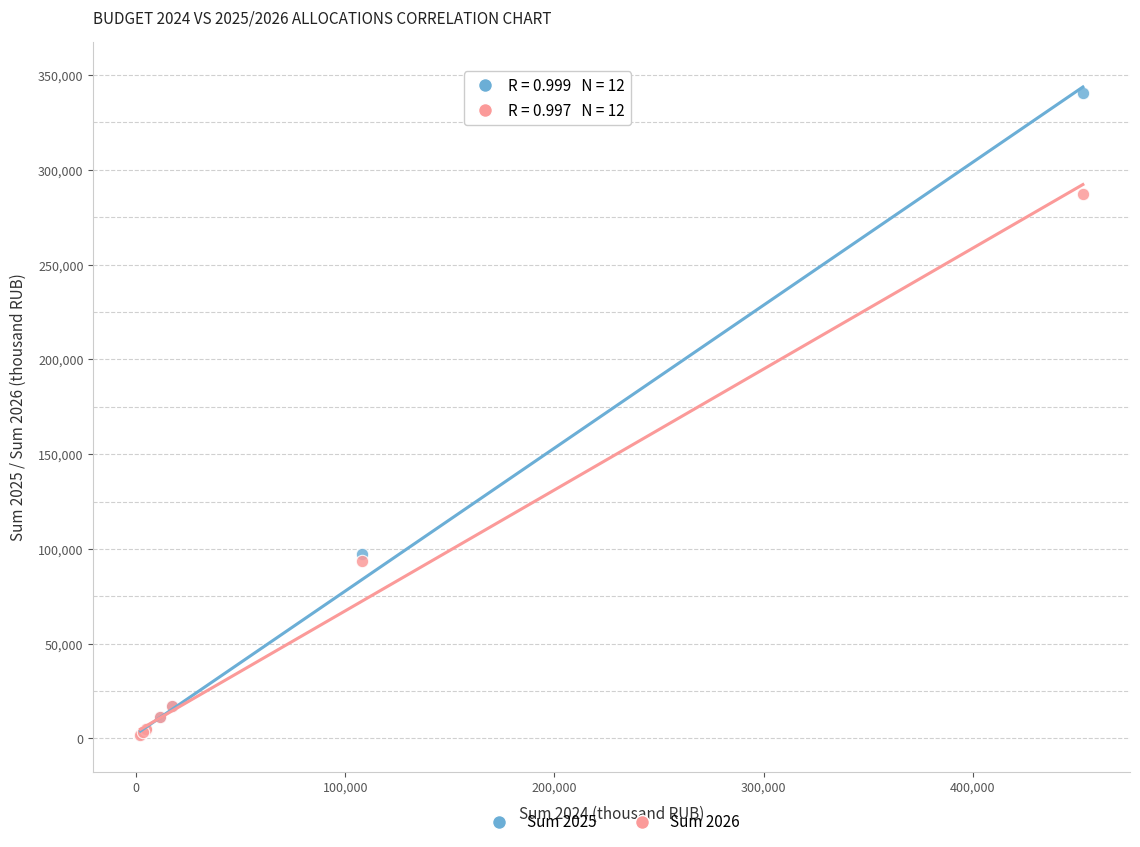

Across all series, what Y value is closest to 171139?

97556.8